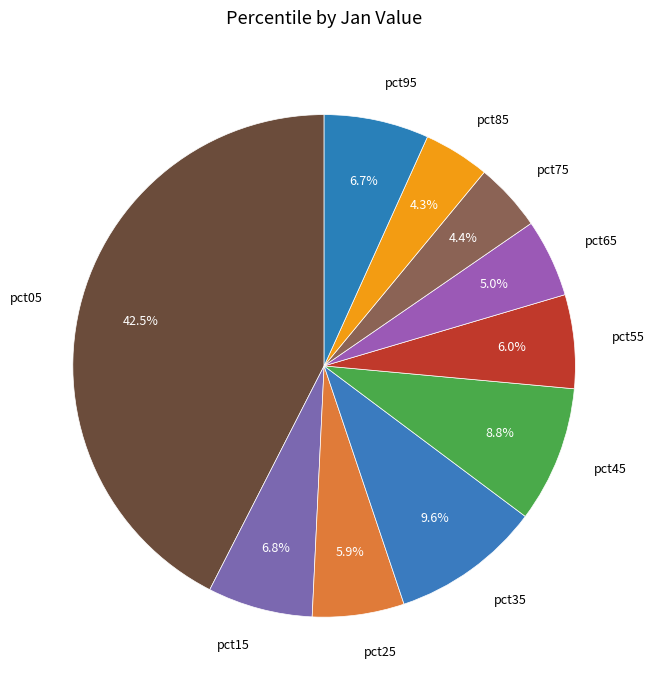

Count the number of slices in the pie.

10